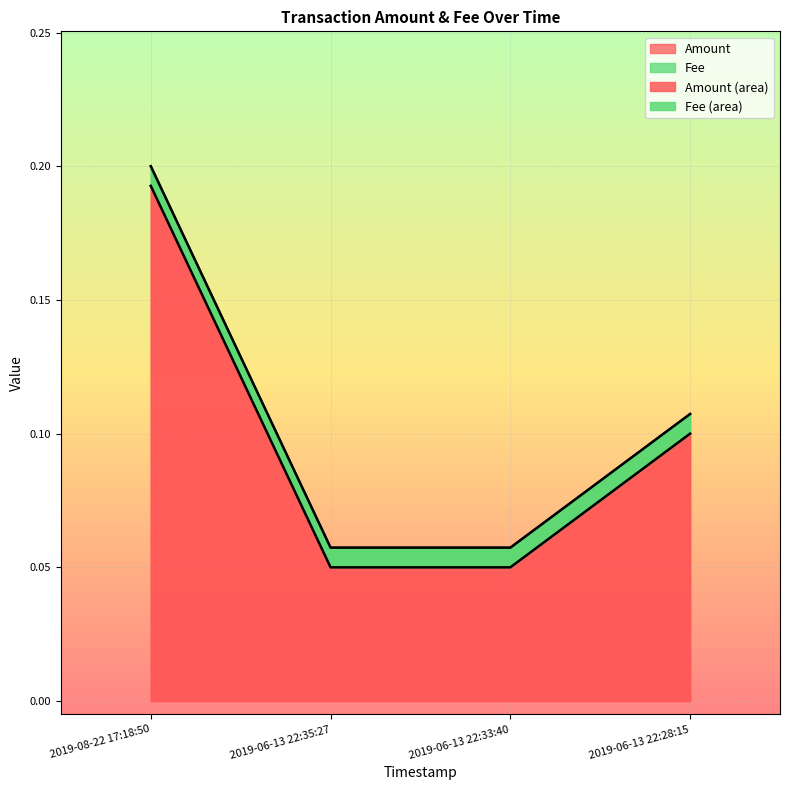

The chart shows a value of 0.0 at 2019-06-13 22:33:40. True or false?

False